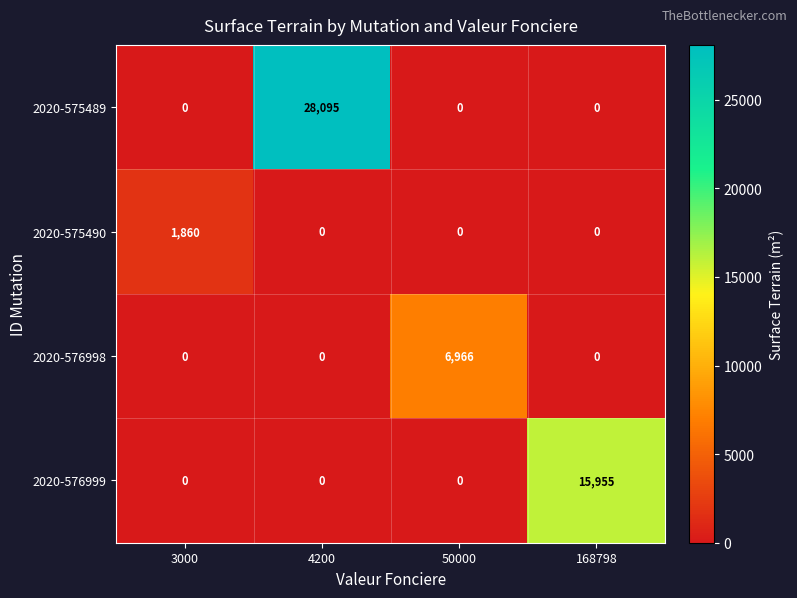

What is the spread (max minus min) of values at 3000?

1860